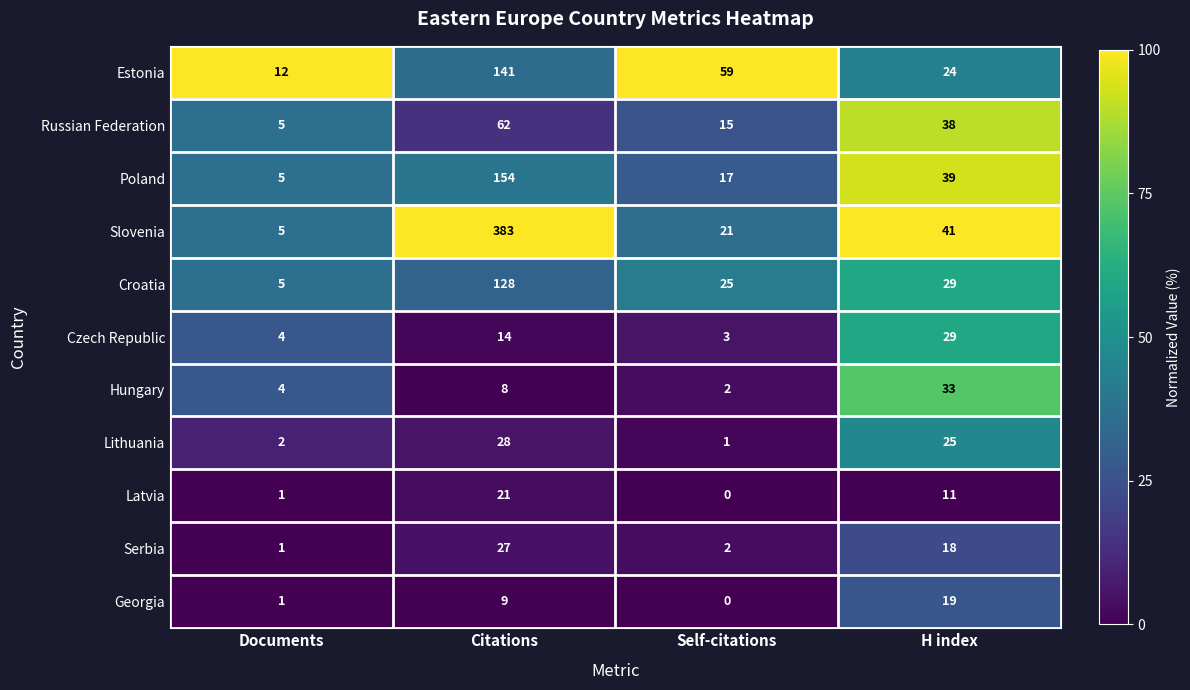

What is the total value across all series at Self-citations?

145